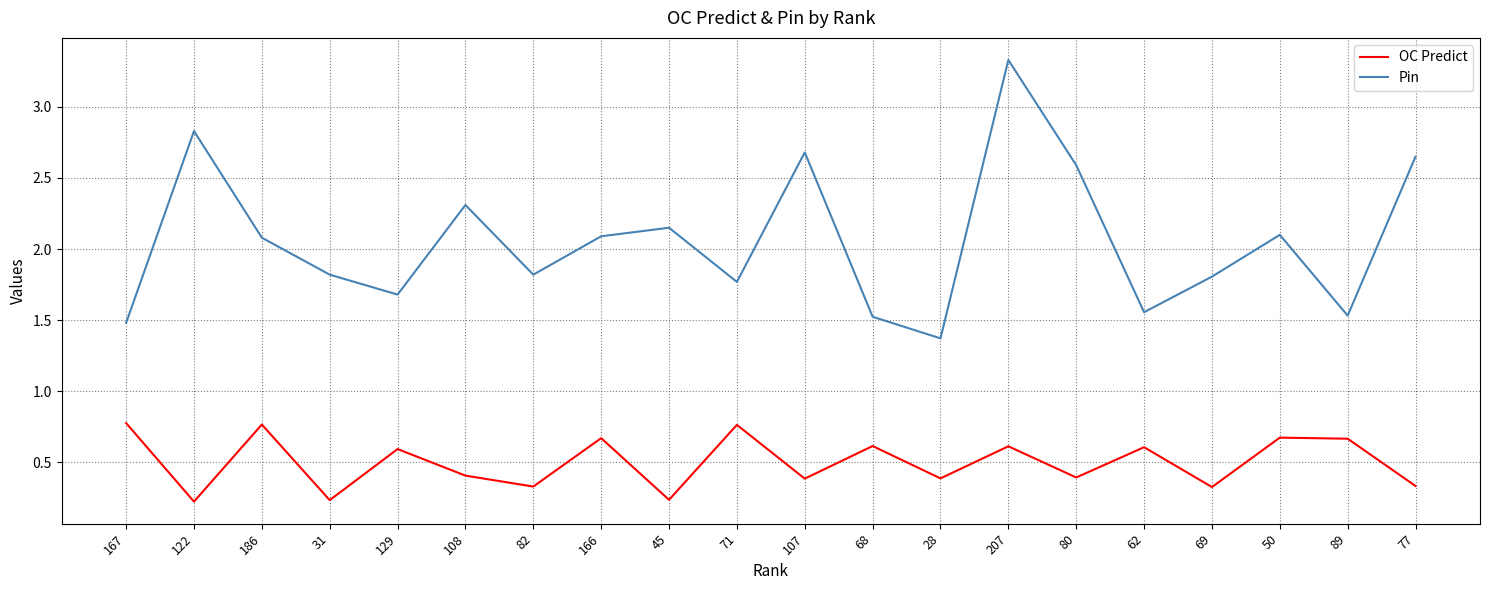

At 69, list the series in order from smallest to largest.

OC Predict, Pin